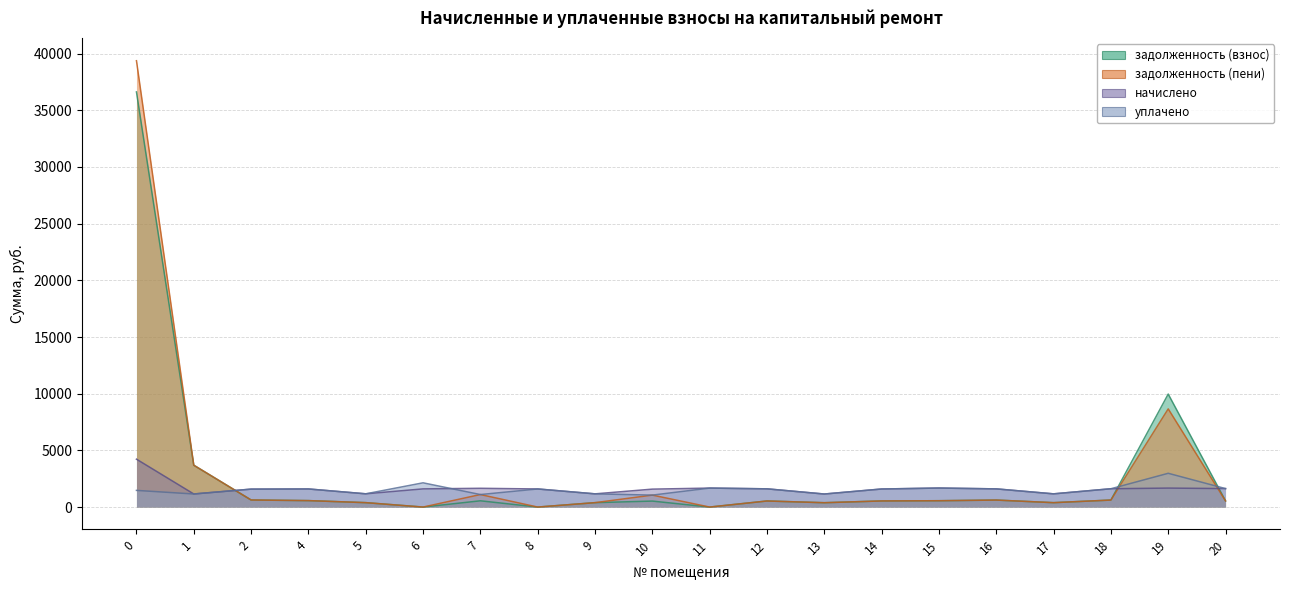

At which label is задолженность (пени) closest to 19687?

19